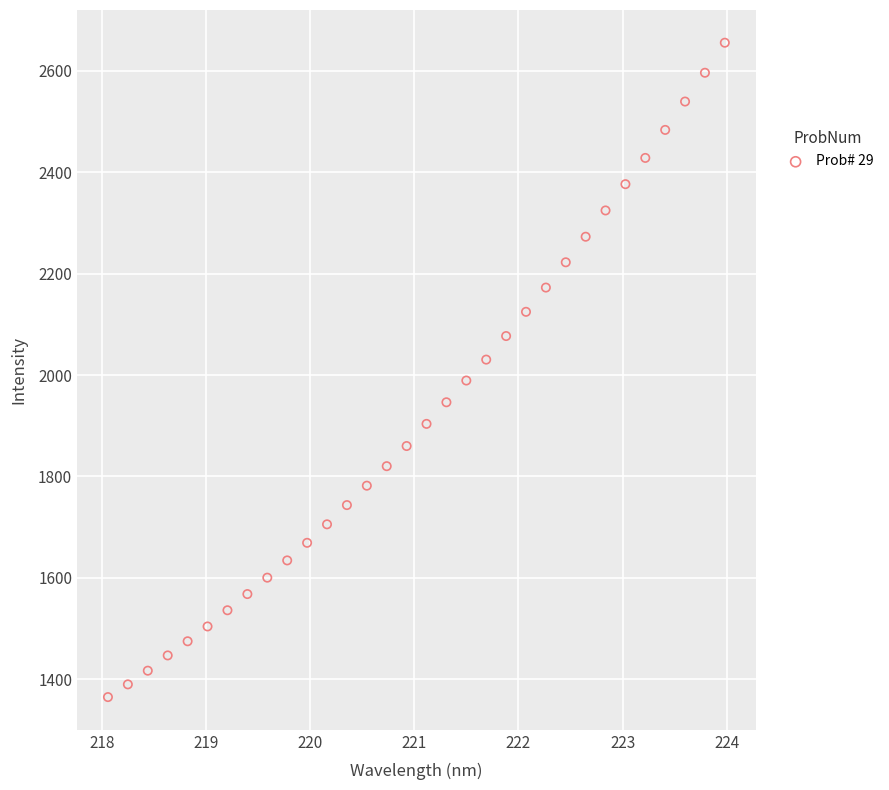

What is the range of Y values (max minus min)?

1291.1